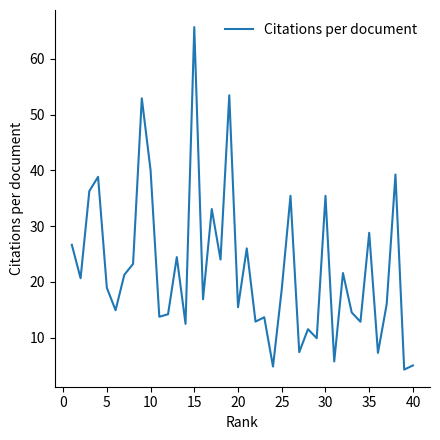

What is the maximum value shown in the chart?

65.7